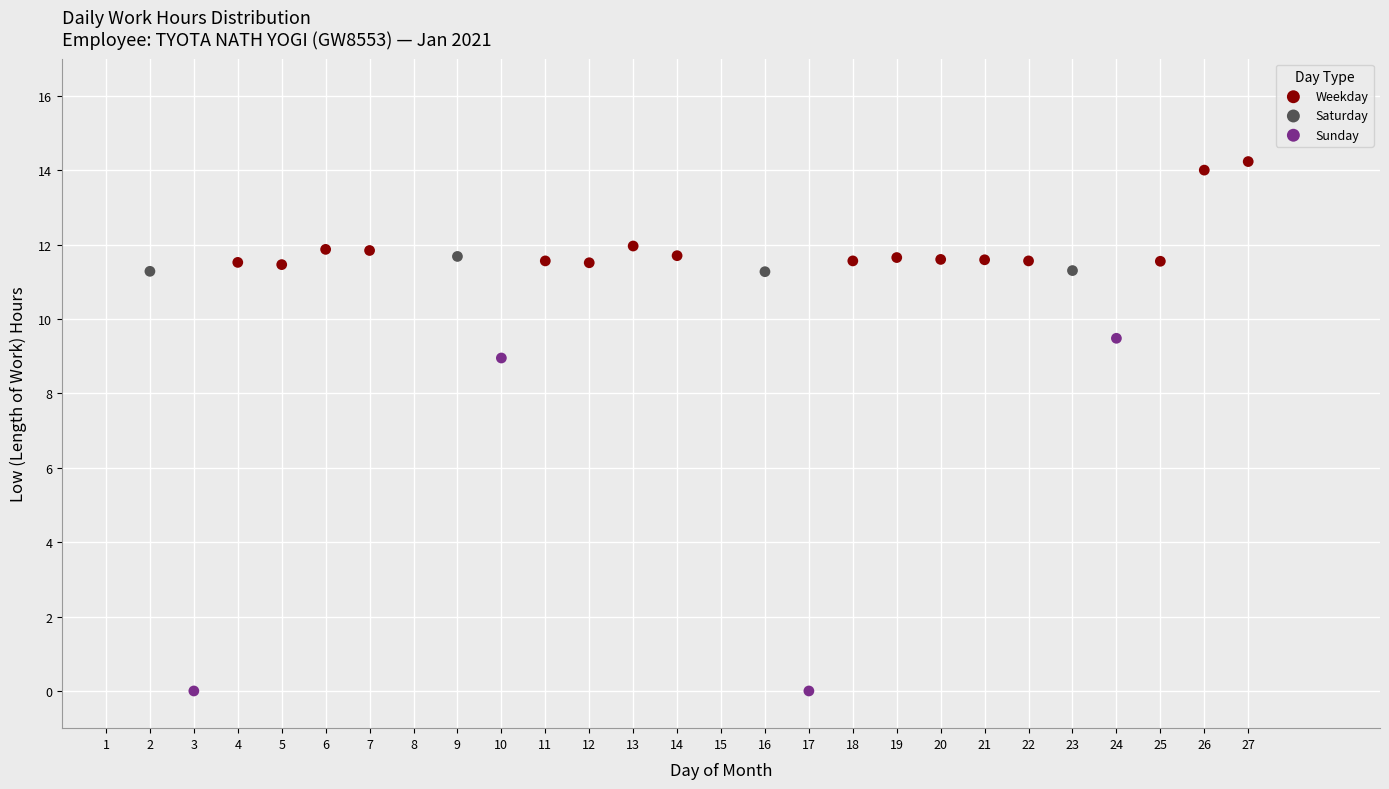

Which series reaches the maximum Y coordinate?

Weekday